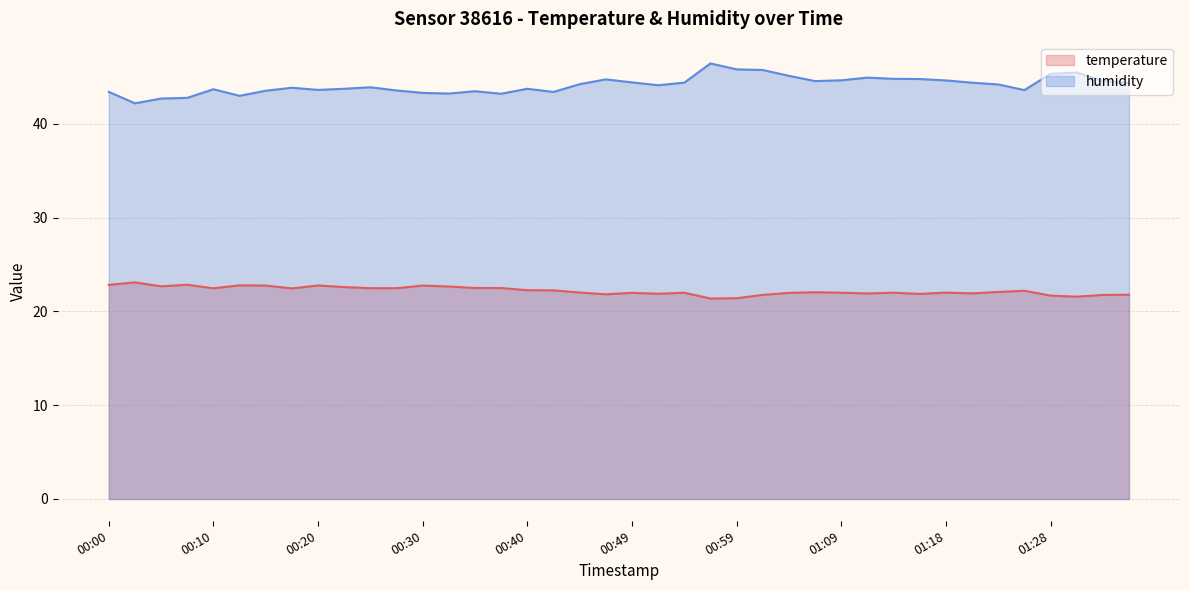

True or false: humidity and temperature intersect in this chart.

False